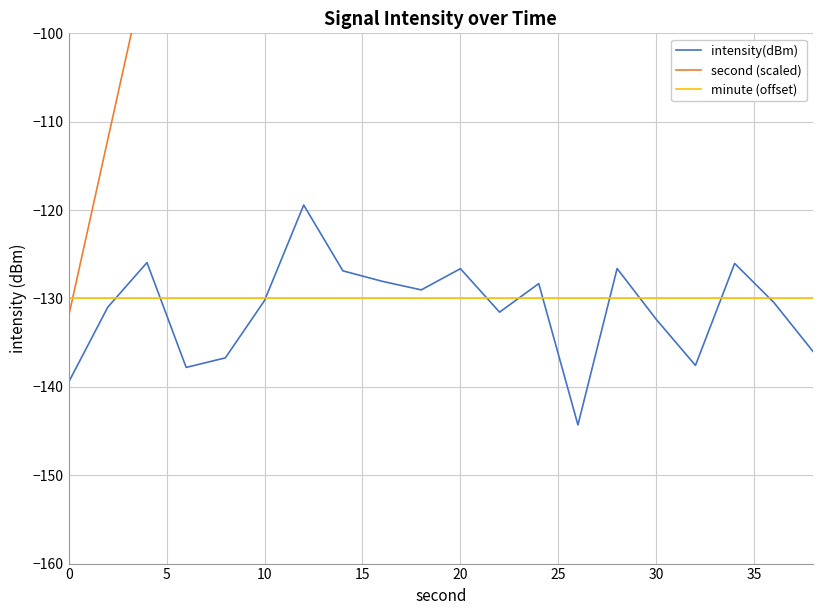

List the series in order of their peak value, highest first.

second (scaled), intensity(dBm), minute (offset)